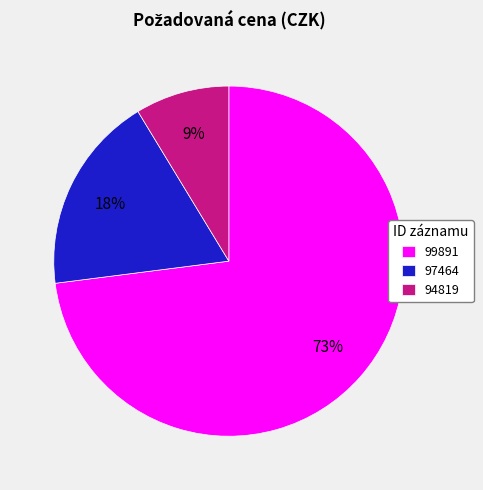

The 94819 slice represents 9% of the pie. True or false?

True